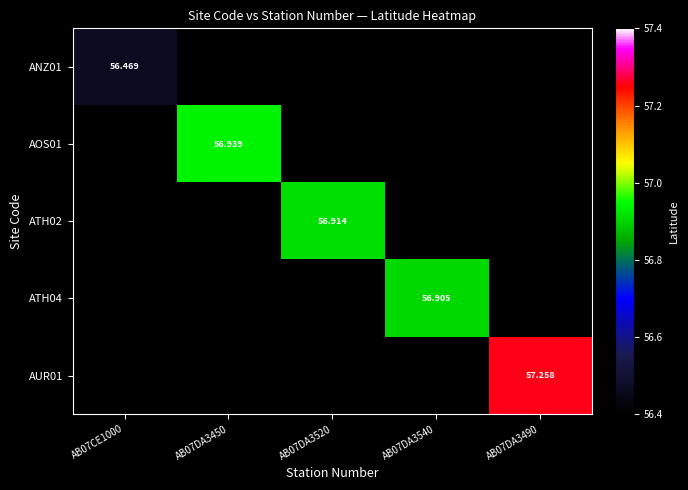

Rank the categories by AOS01 value from highest to lowest.

AB07DA3450, AB07CE1000, AB07DA3520, AB07DA3540, AB07DA3490